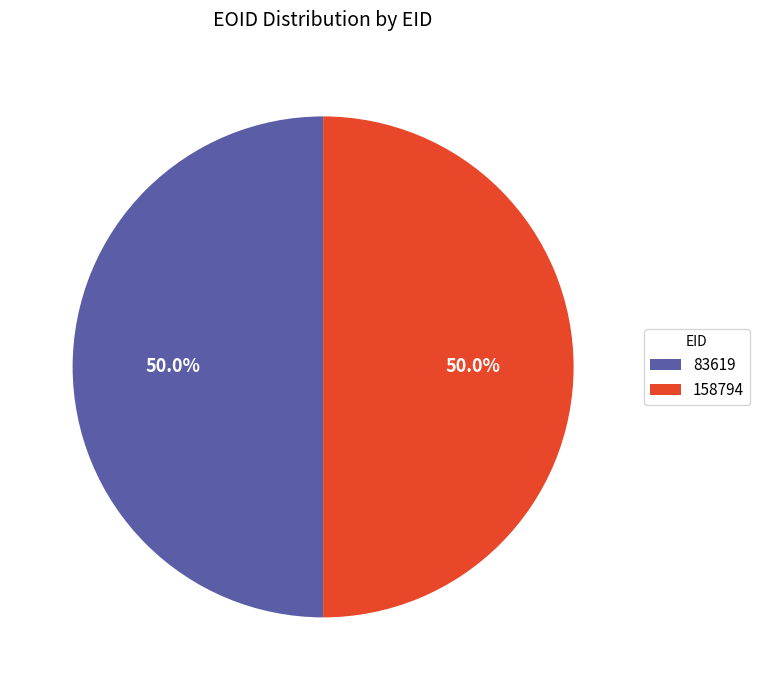

To the nearest percent, what is the combined percentage of 158794 and 83619?

100%